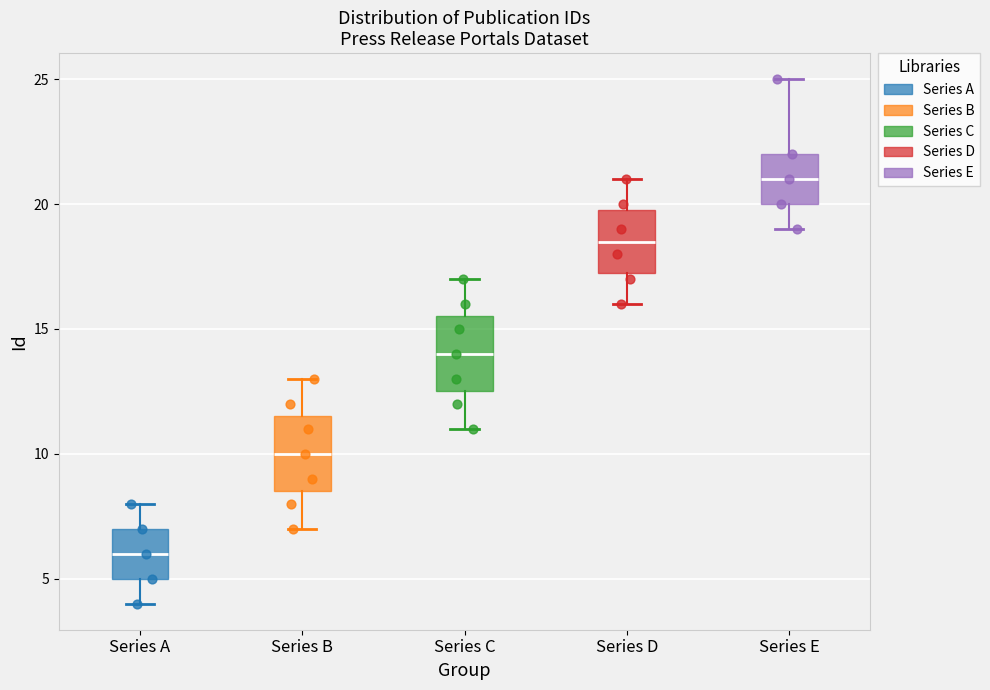

Where is the upper edge of the box for Series C on the y-axis? The values are not printed on the chart, so give them approximately, as read against the axis.

15.5